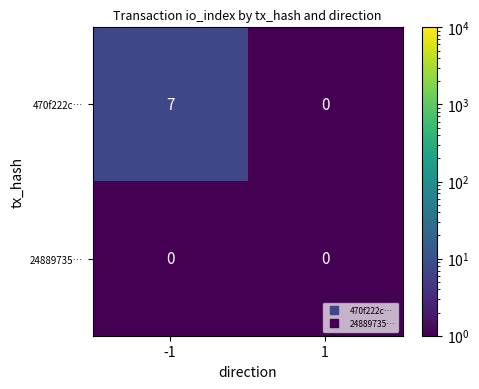

True or false: 470f222c… has a value of -5 at 1.

False